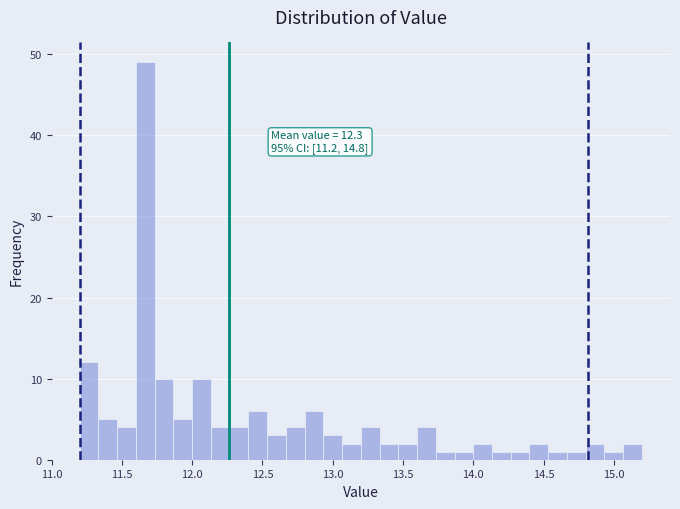

Read against the x-axis, roughly where is the centre of the tallest bar?

11.65